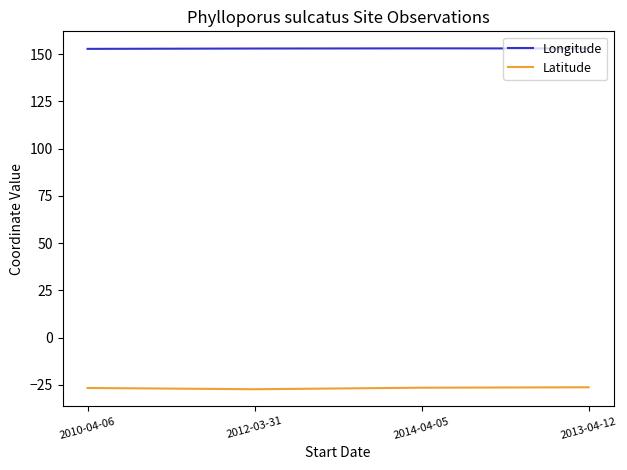

Count the number of data series in this chart.

2